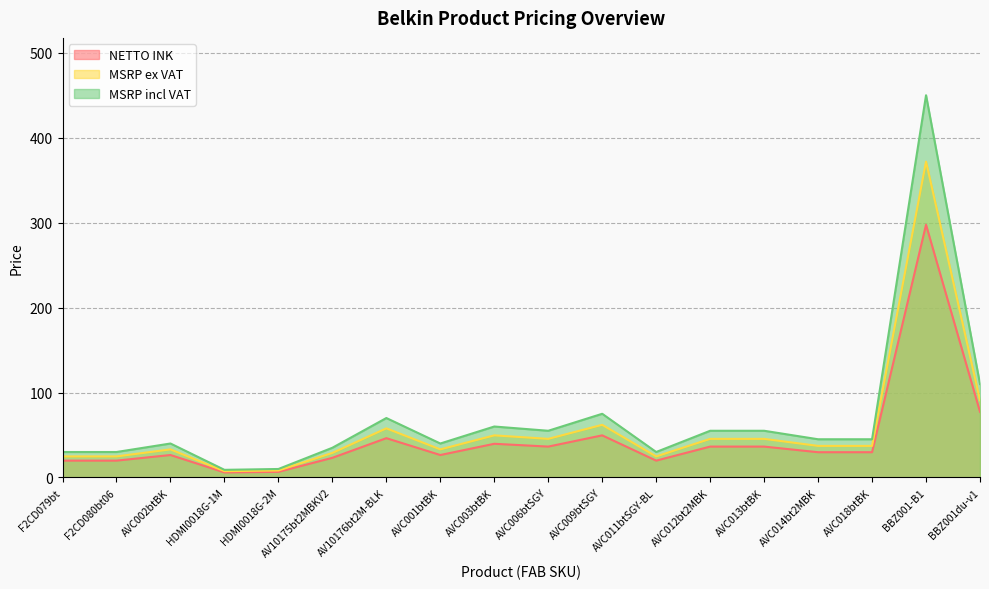

What is the highest value of the NETTO INK series?

297.5